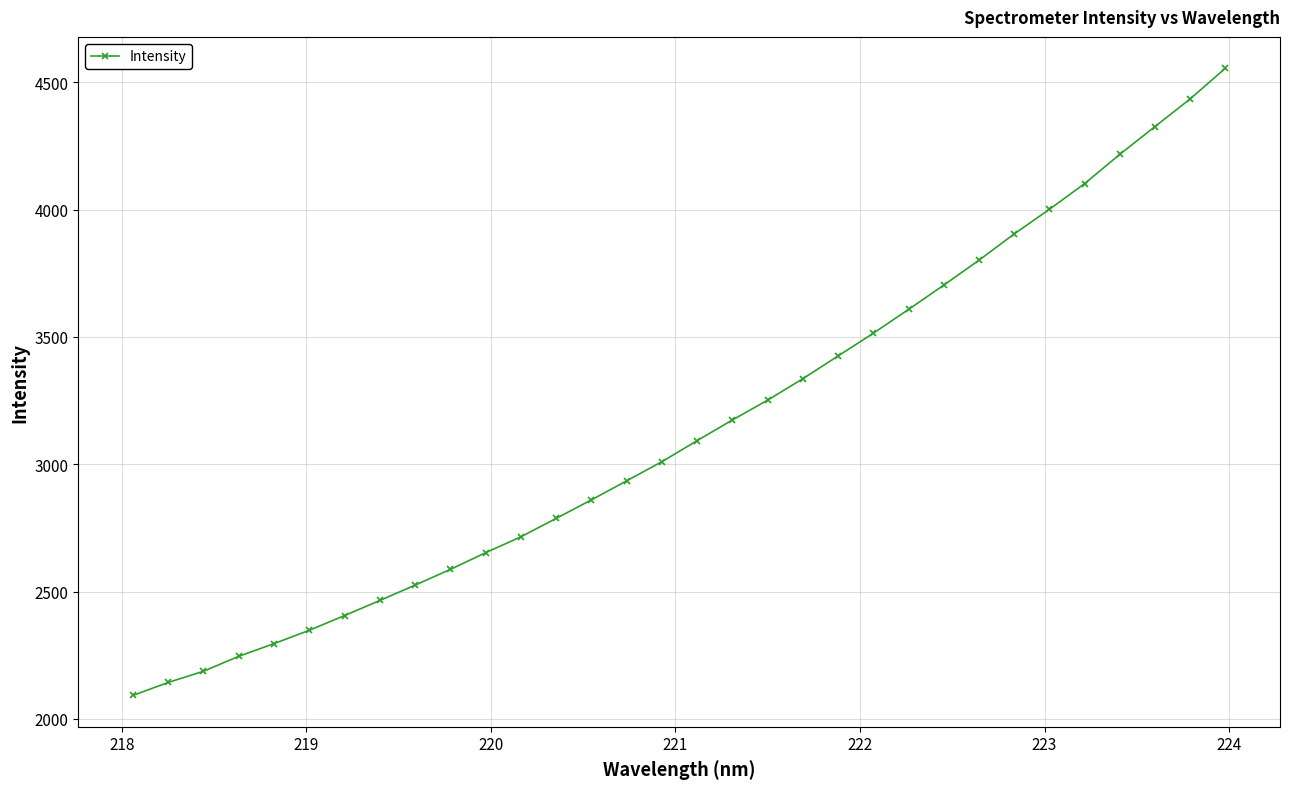

What is the minimum value shown in the chart?

2092.0